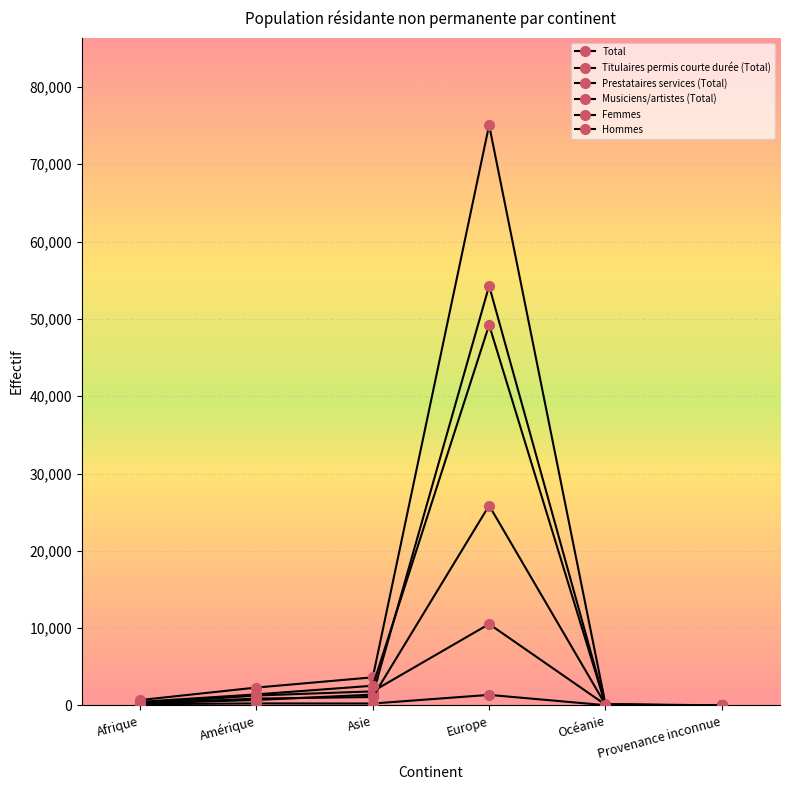

Is it true that Prestataires services (Total) equals 540 at Amérique?

False